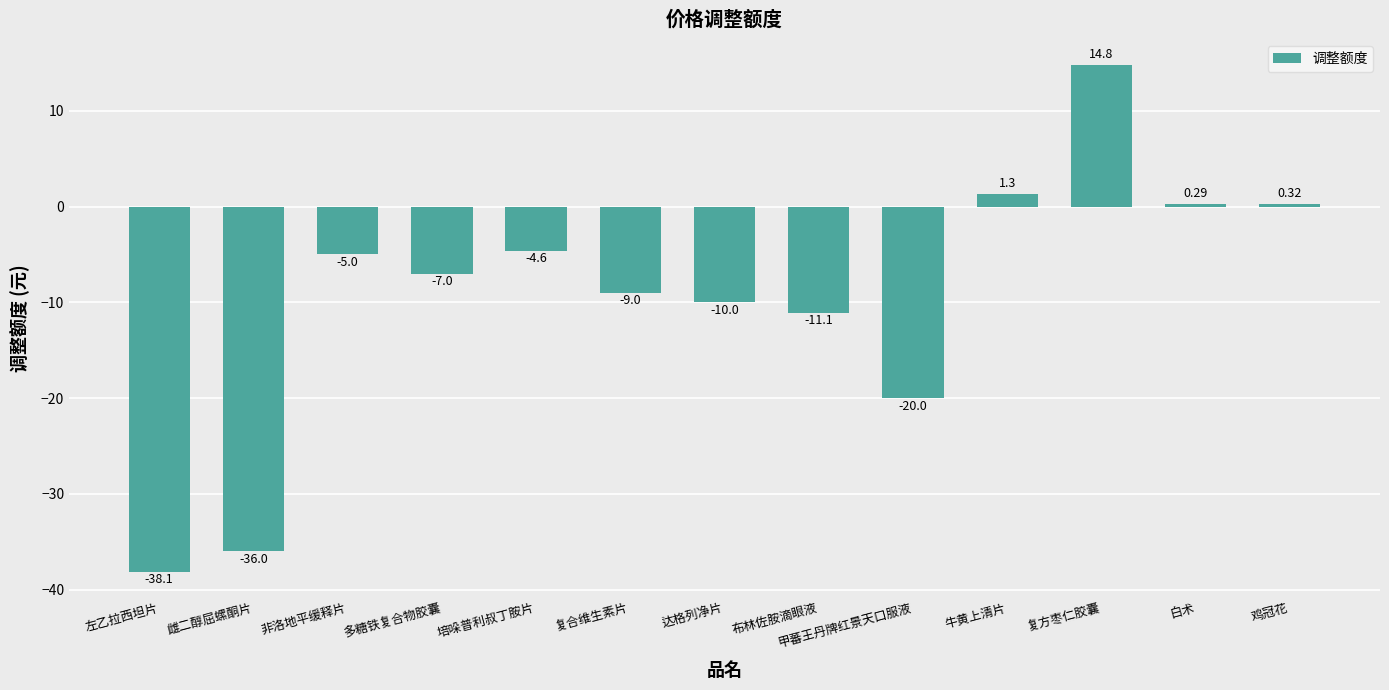

How many distinct data groups are displayed?

1